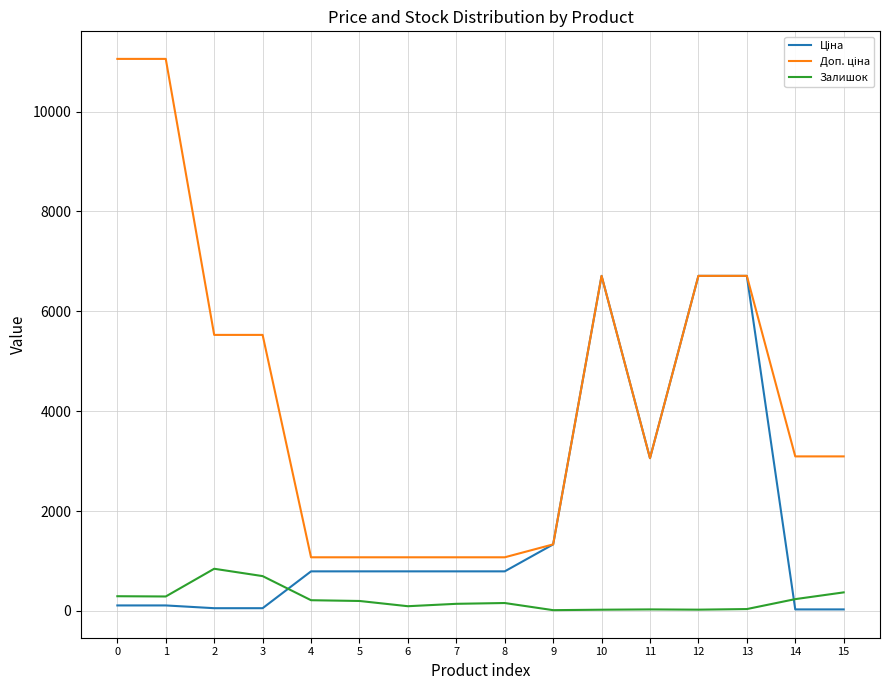

What is the greatest value displayed?

11055.0